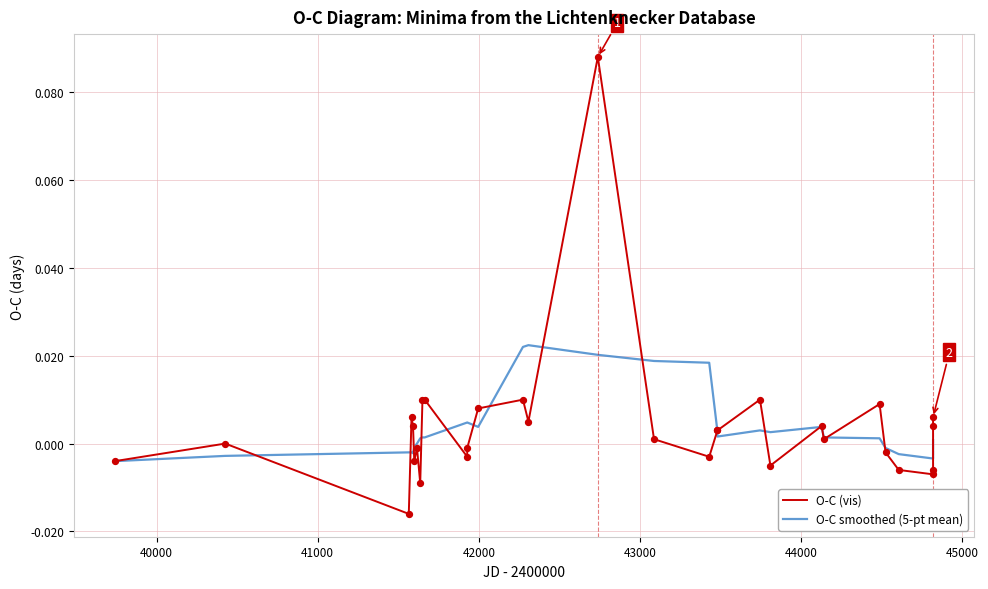

Which series has the widest spread of Y values?

O-C (vis)